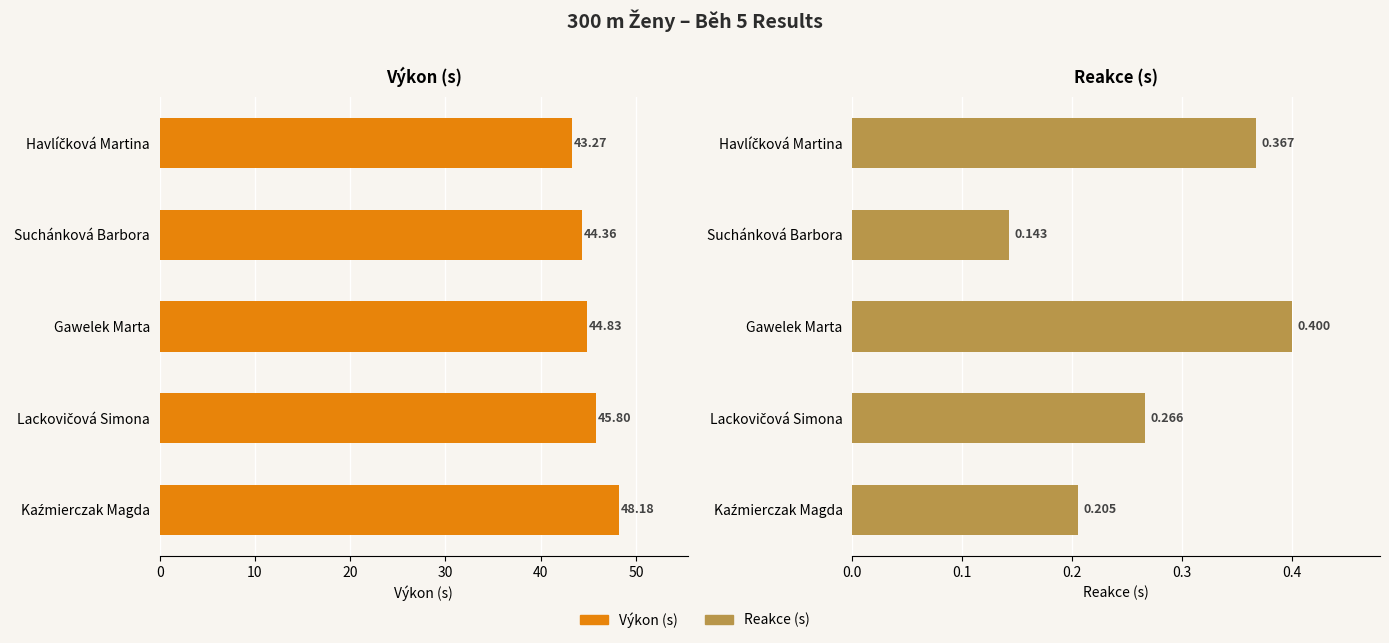

What is the average value of the Reakce (s) series?

0.3